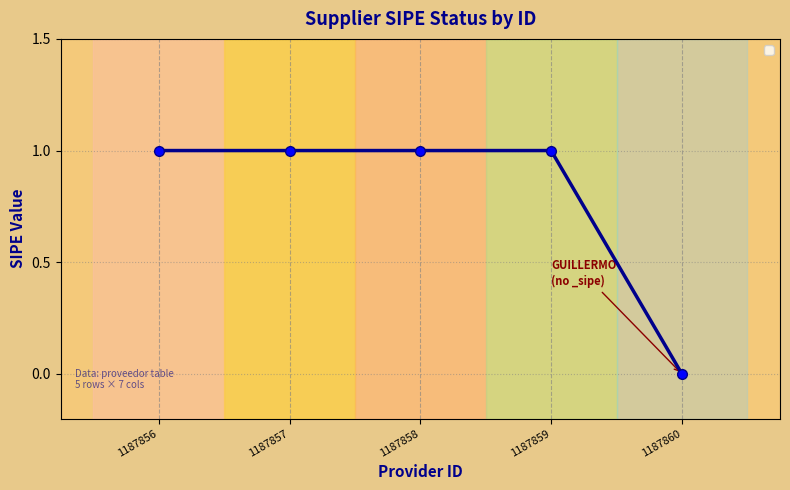

The value at 1187856 is 1. True or false?

True